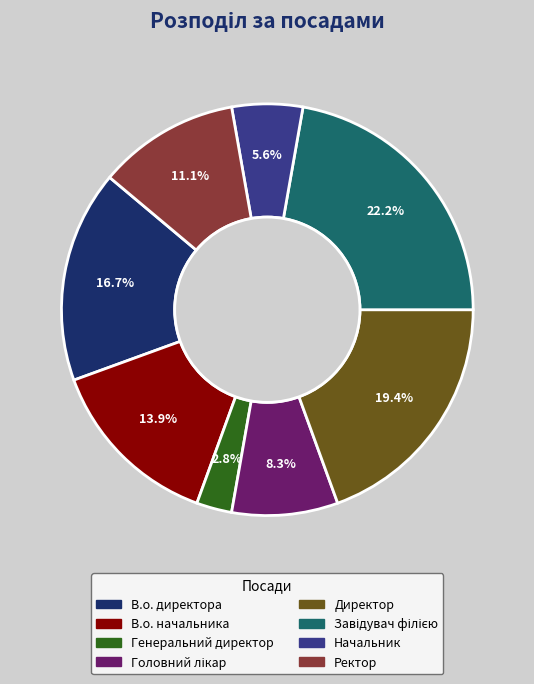

To the nearest percent, what is the average slice percentage?

12%